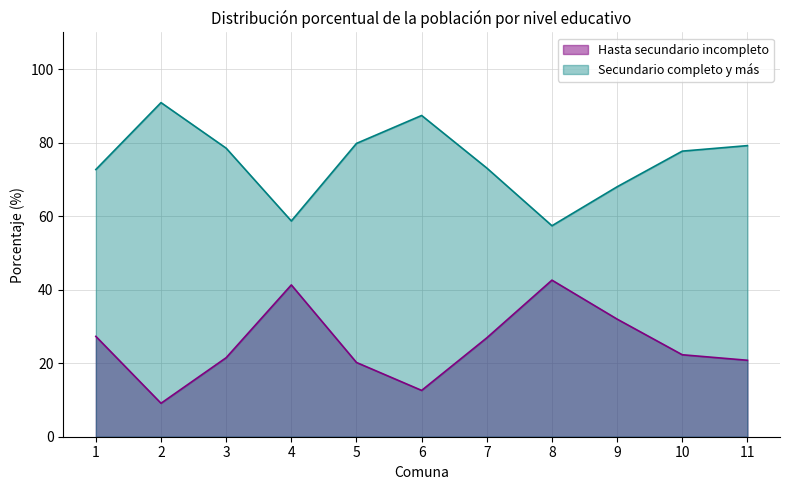

What is the sum of all Hasta secundario incompleto values?

276.6